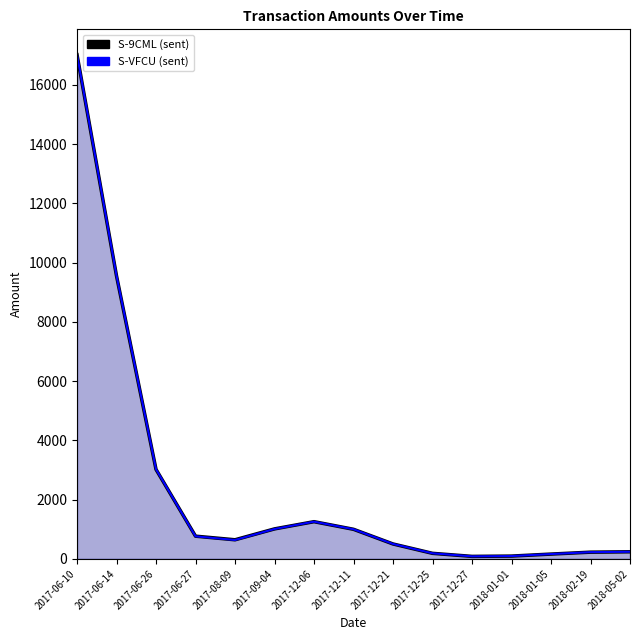

What is the highest value of the S-VFCU (sent) (line) series?

17025.6